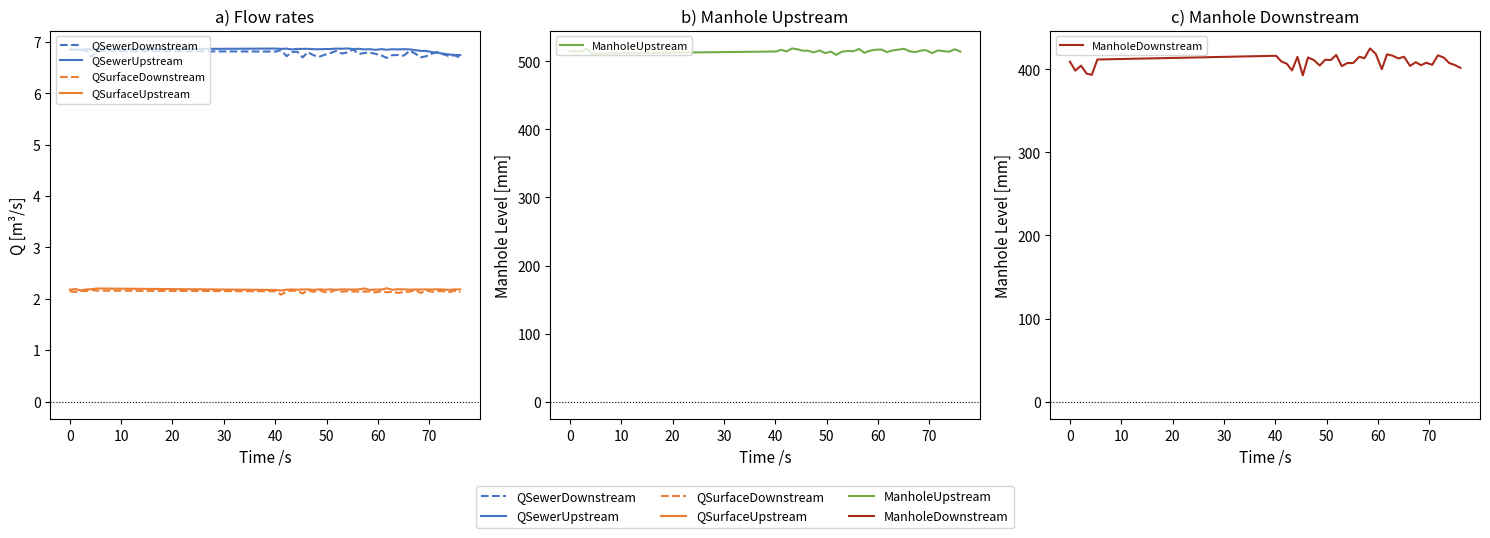

What is the label of the 9th point from the left?

70